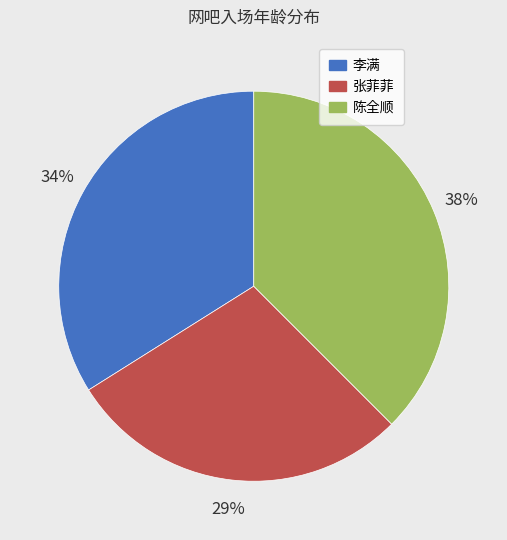

How many slices are in this pie chart?

3